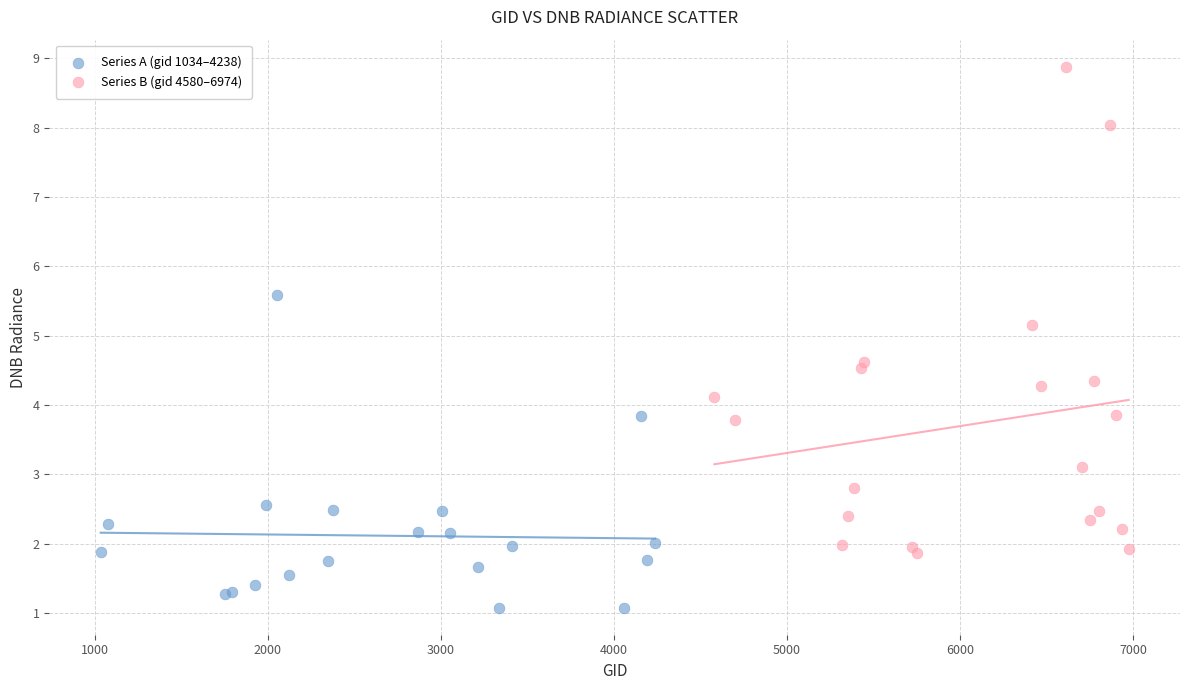

Which series has the widest spread of Y values?

Series B (gid 4580–6974)